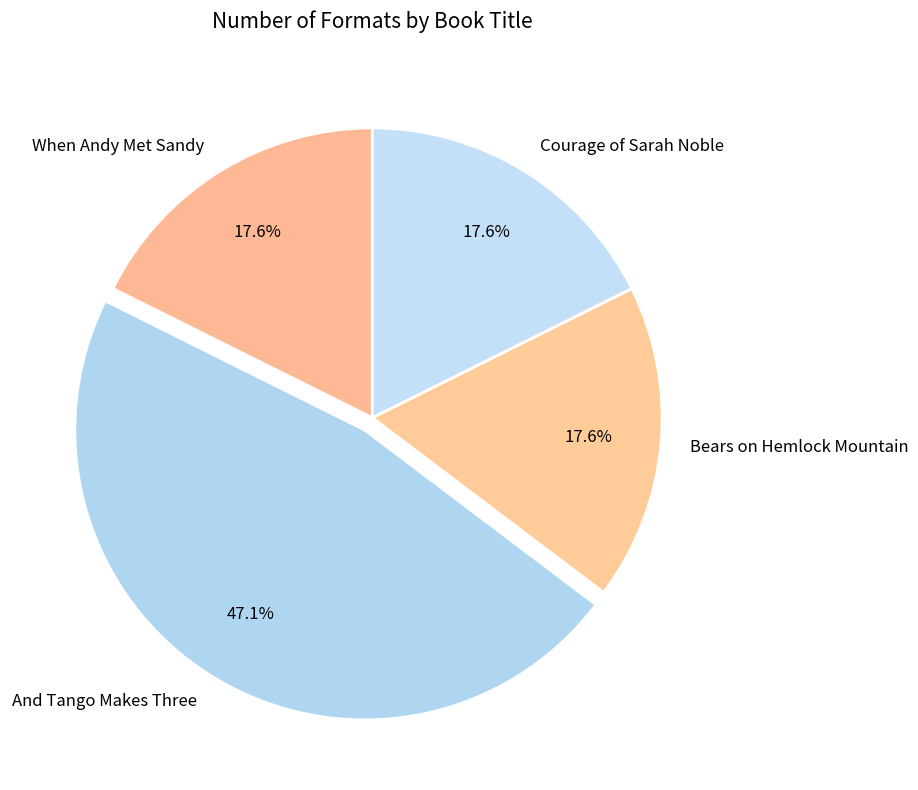

Does Bears on Hemlock Mountain represent more than half of the total?

No